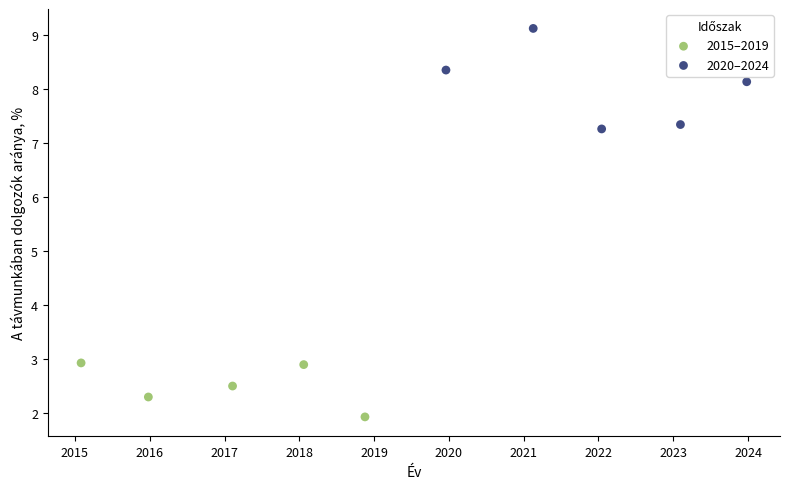

Which series reaches the minimum Y coordinate?

2015–2019